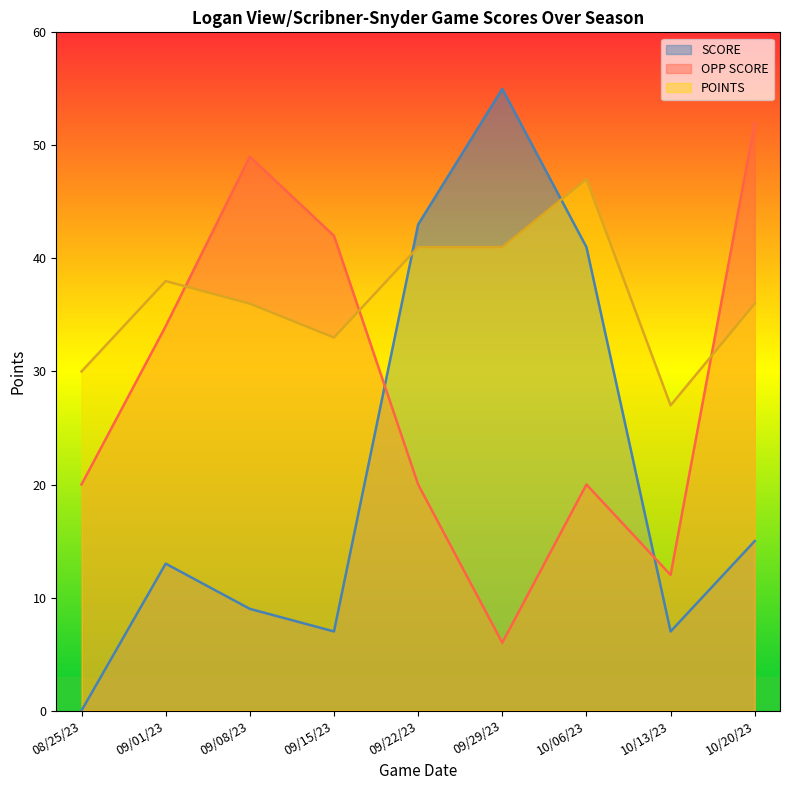

What is the sum of all OPP SCORE values?

255